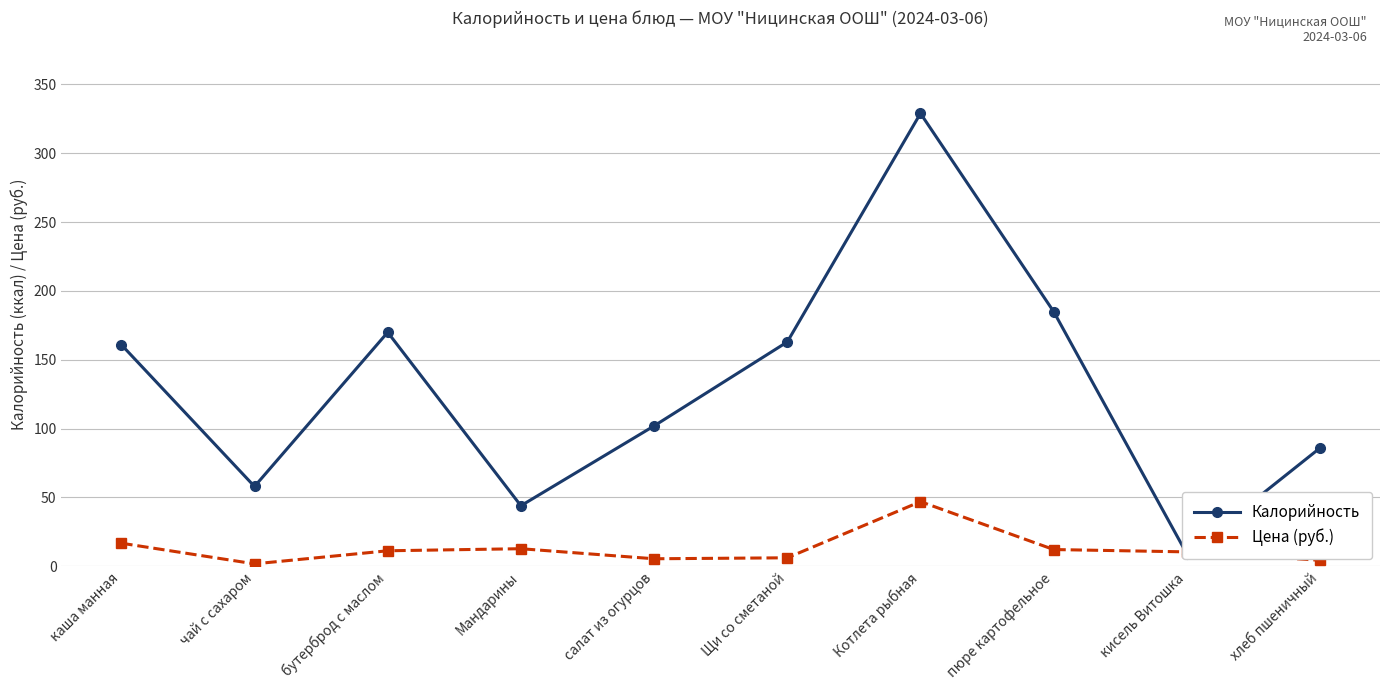

Is this an area chart (filled region under the line)?

No